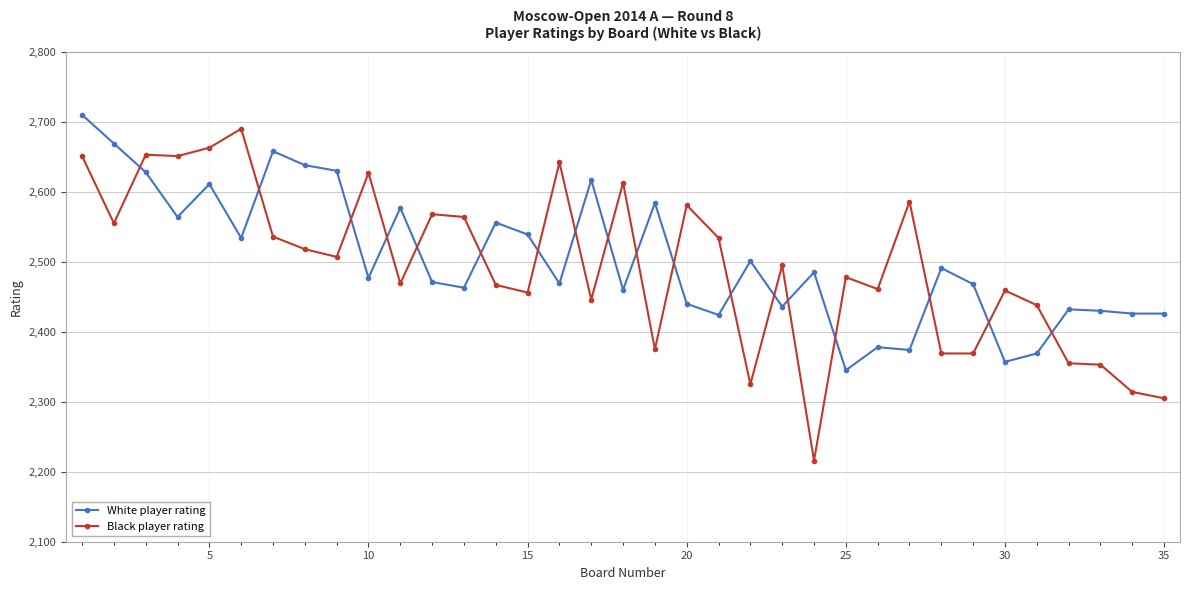

True or false: White player rating has more than 2 interior local peaks.

True